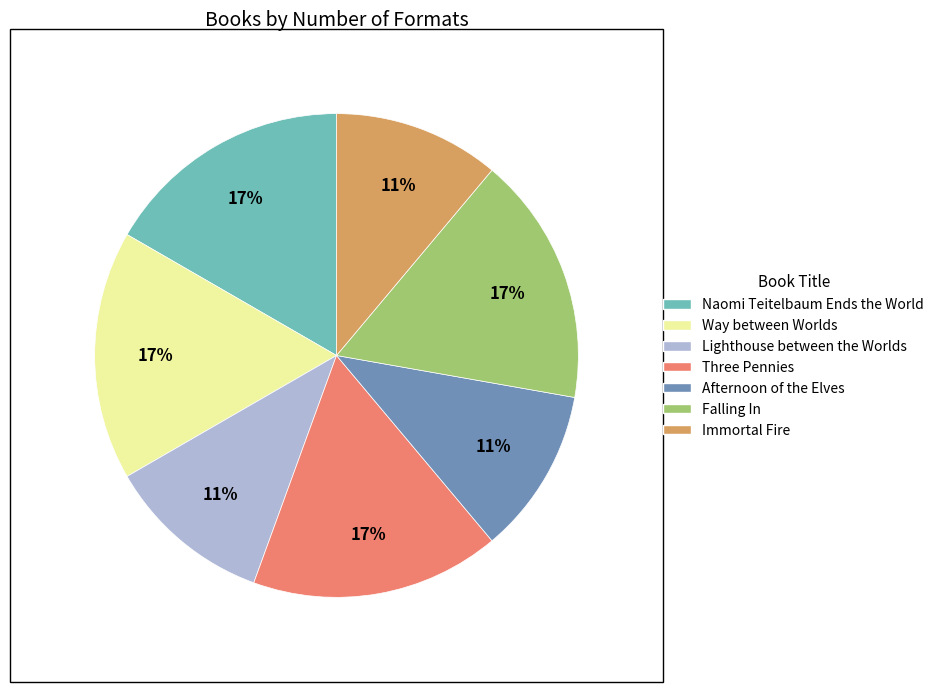

How many segments does this pie chart have?

7